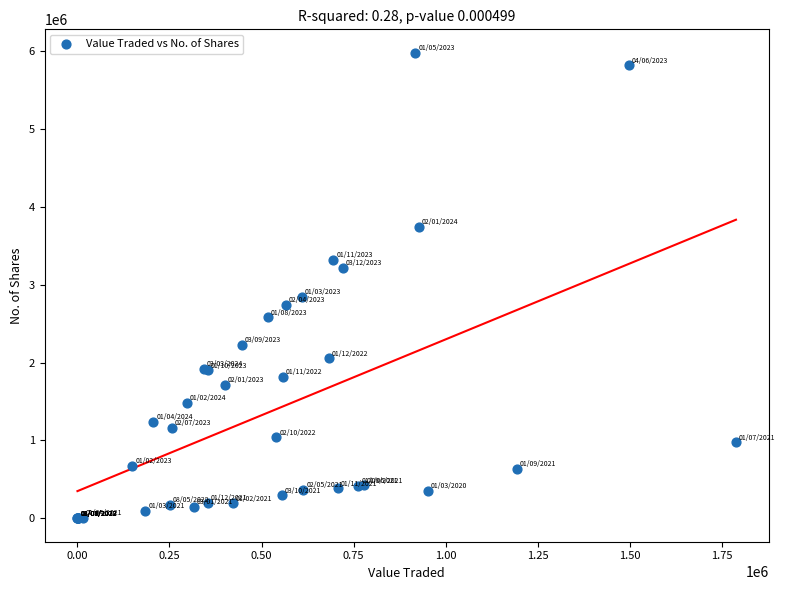

What Y value in the scatter plot is closest to 2988456?

2845912